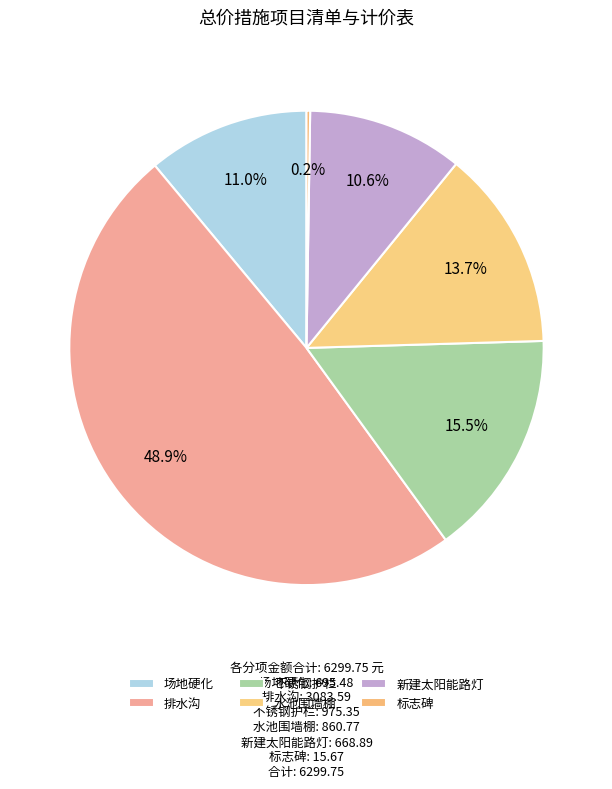

Is there a majority slice in this chart?

No